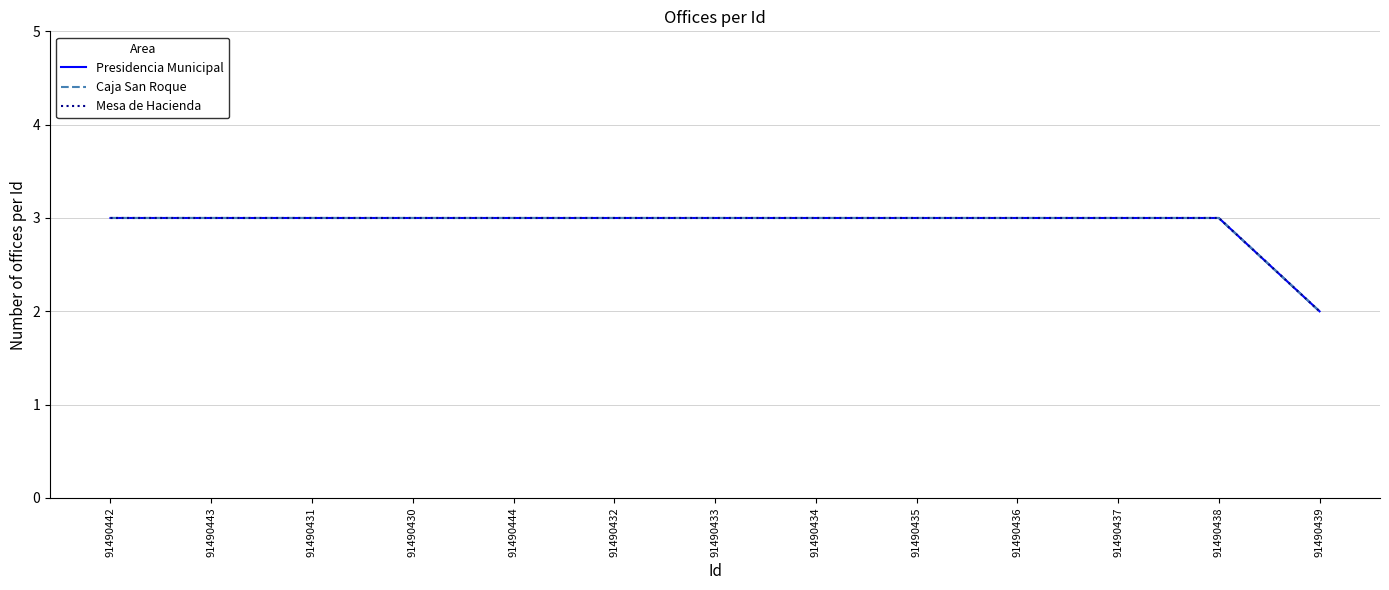

At which label is Caja San Roque closest to 2?

91490439